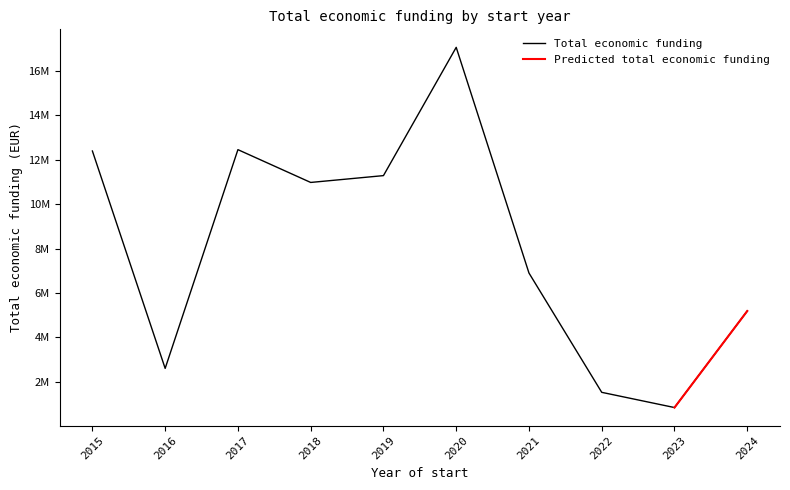

How many lines are shown in the chart?

2